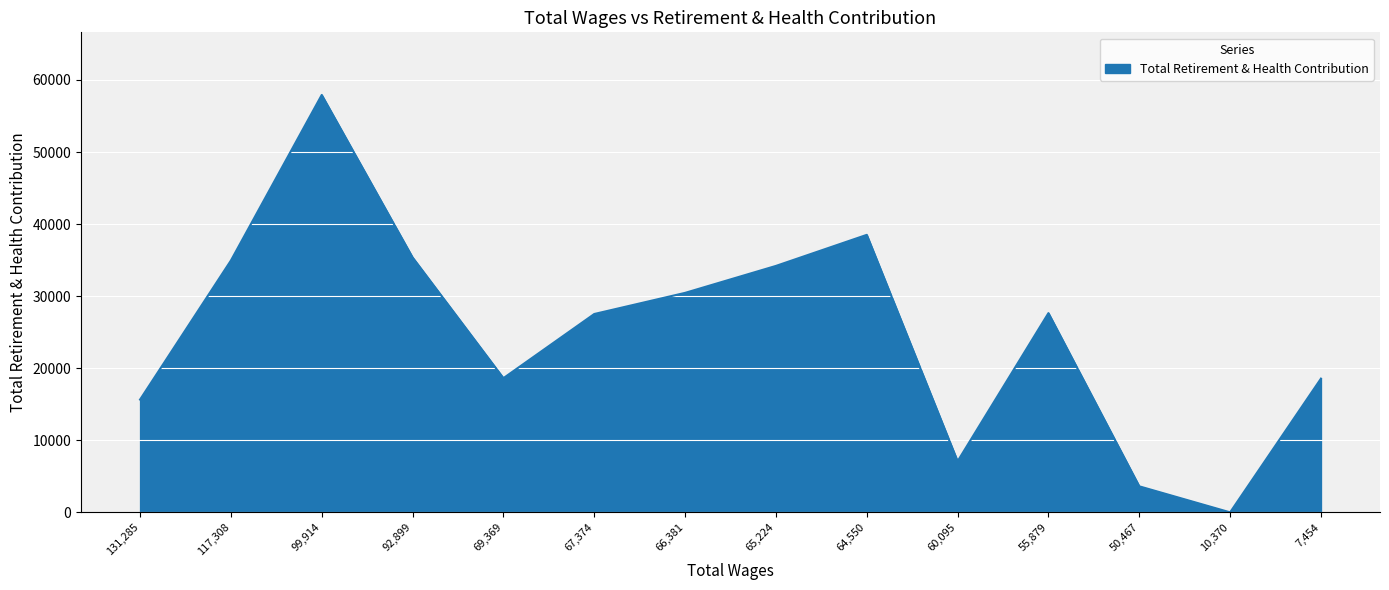

Approximately how many times larger is the value at 99,914 compared to 55,879?

2.1